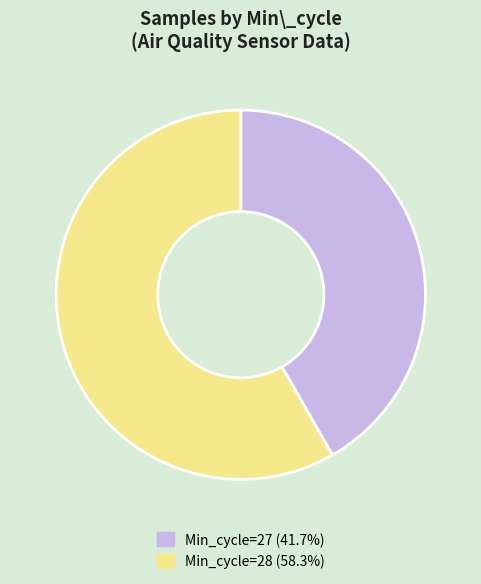

Is there a majority slice in this chart?

Yes